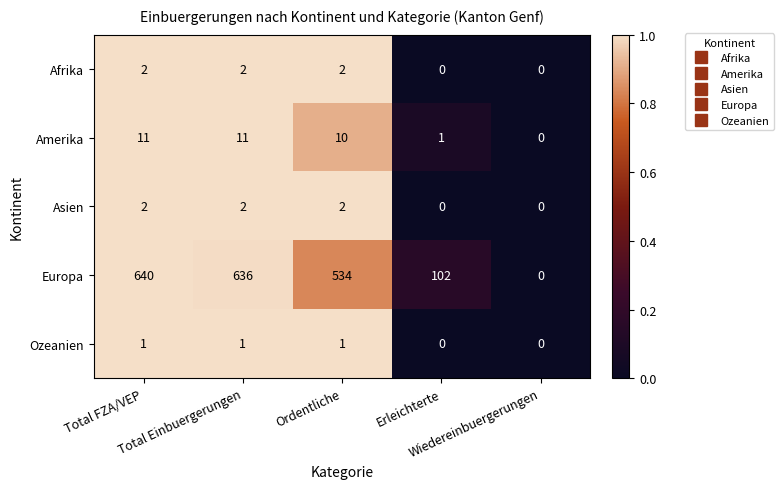

Which series has the largest total across all categories?

Europa